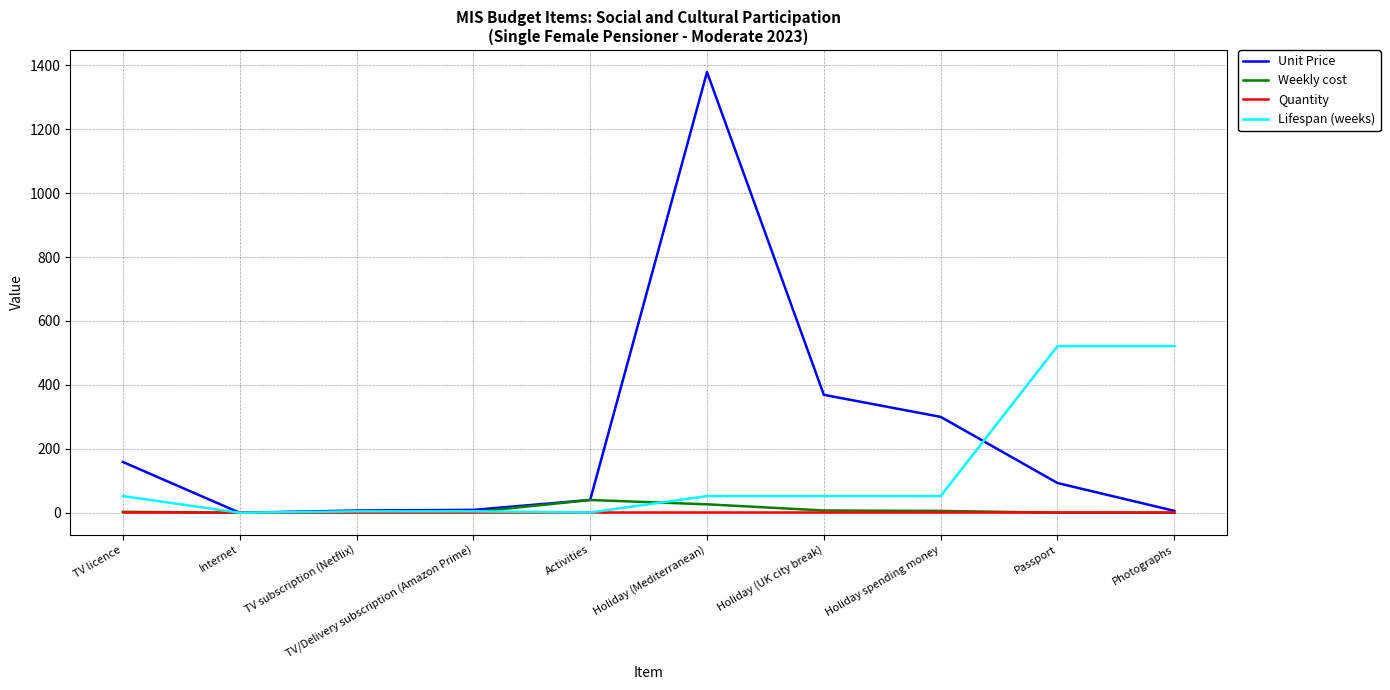

What is the sum of the Lifespan (weeks) values at TV subscription (Netflix) and Activities?

5.3